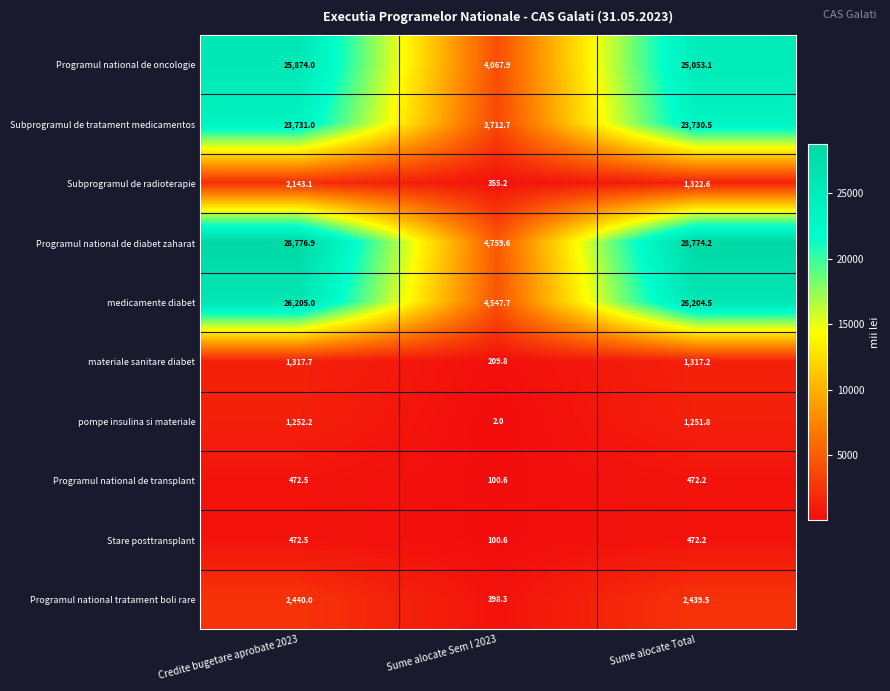

What is the difference between the highest and lowest values at Credite bugetare aprobate 2023?

28304.4